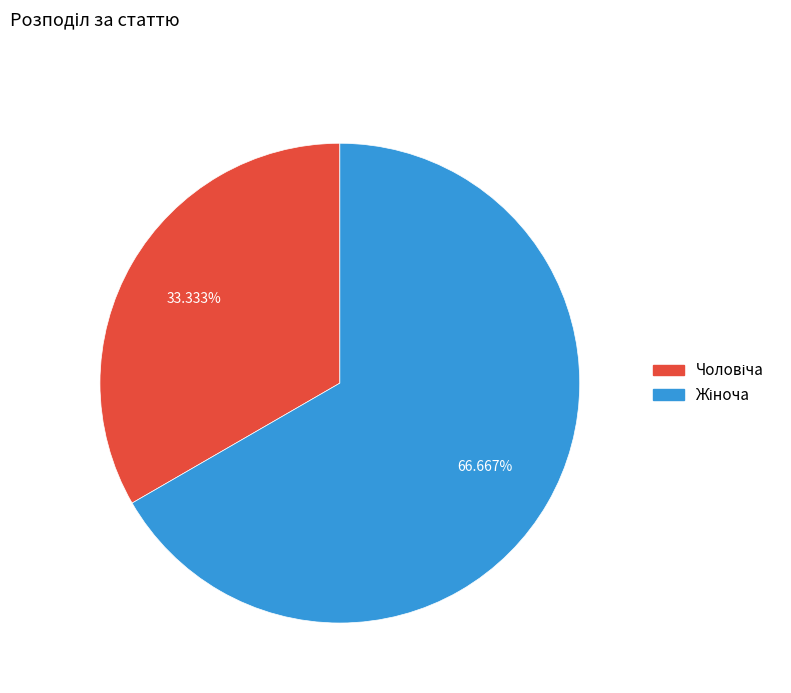

Does any single category account for the majority?

Yes